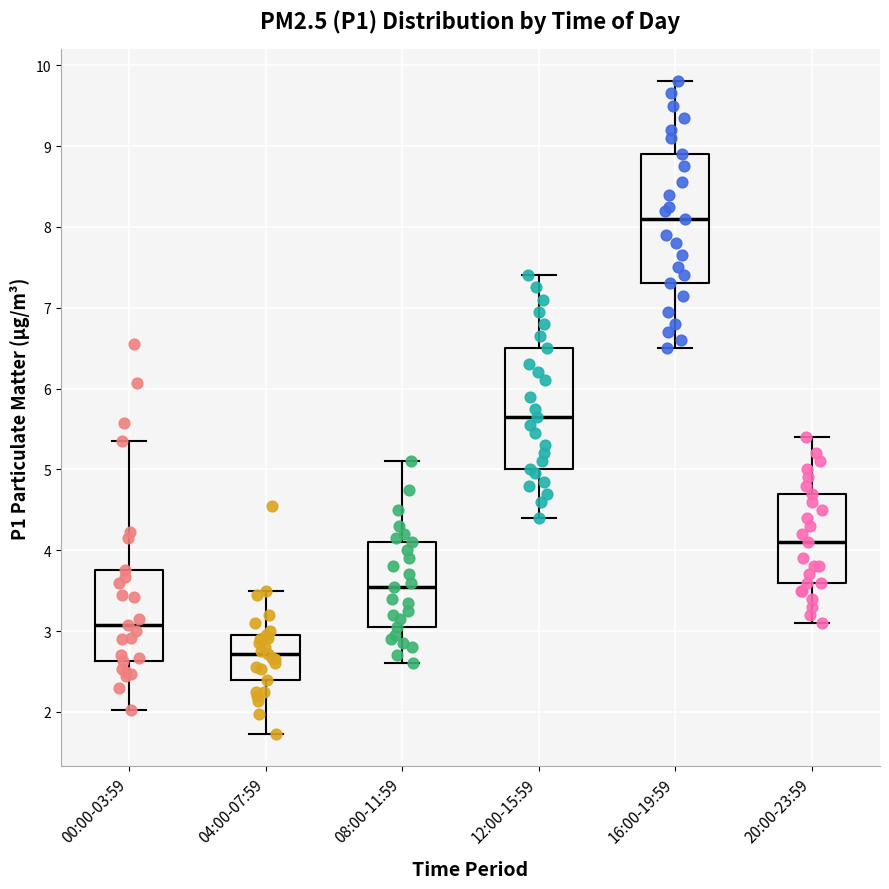

Comparing the boxes themselves (not the whiskers), which one is the tallest?

16:00-19:59